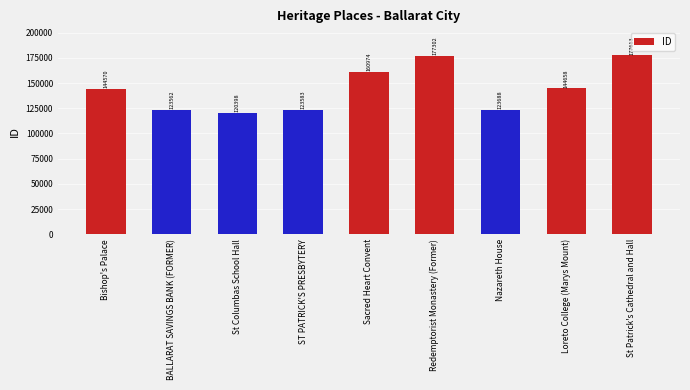

True or false: the data shows 215325 at Bishop's Palace.

False